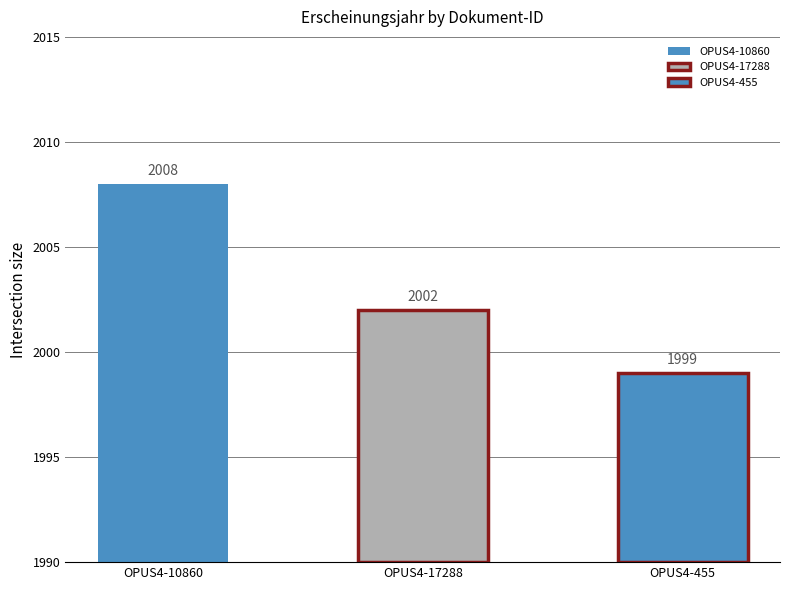

Reading left to right, list all the values displayed in this chart.

OPUS4-10860=2008	OPUS4-17288=2002	OPUS4-455=1999